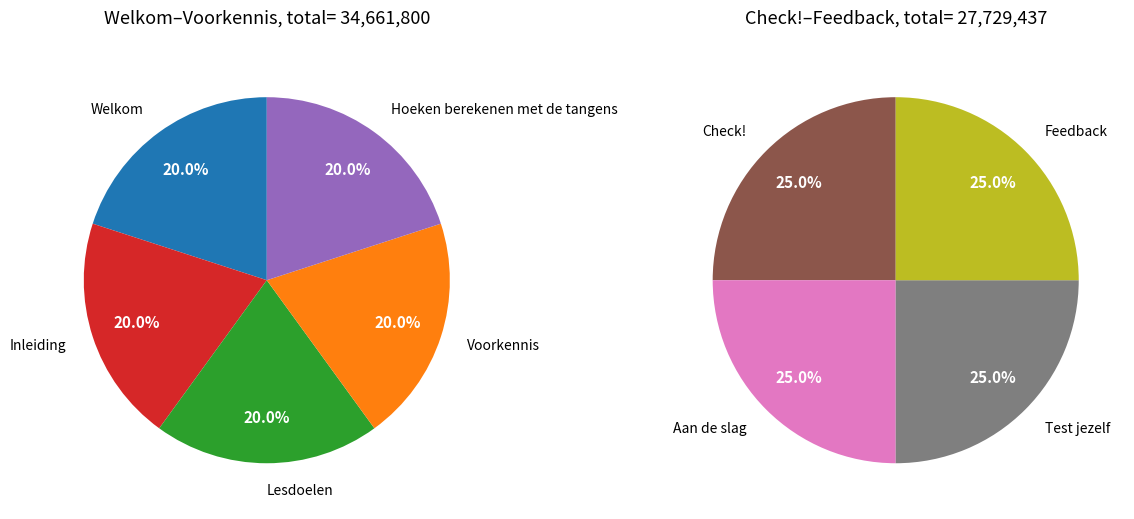

How much of the chart is everything except Inleiding?

88.9%